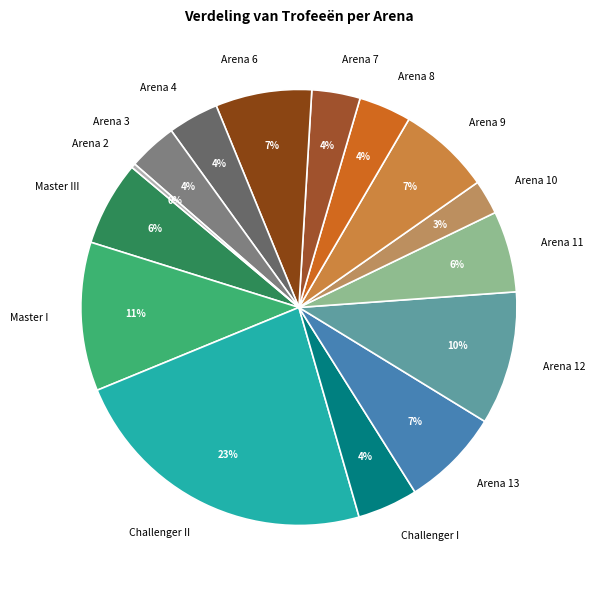

To the nearest percent, what portion does Arena 7 represent?

4%